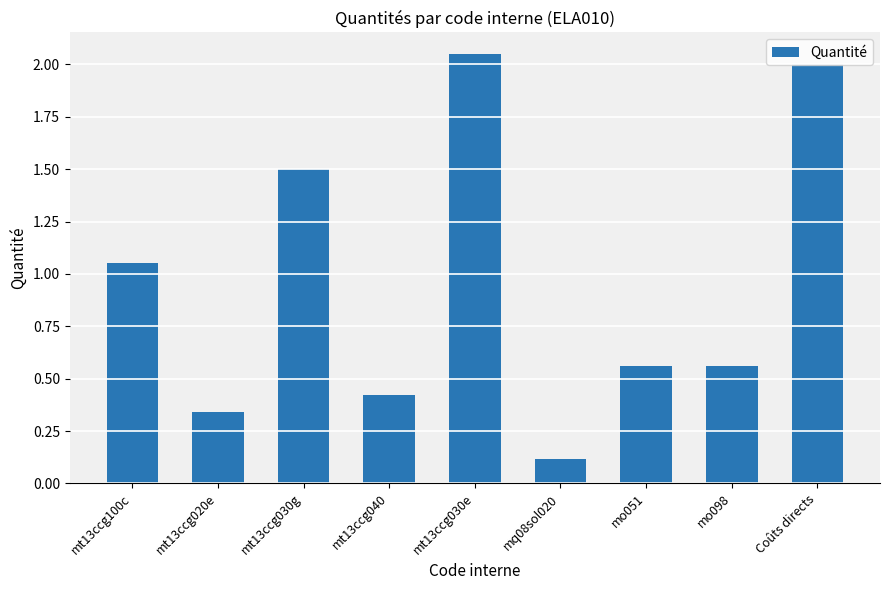

What position from the right is mt13ccg030e?

5